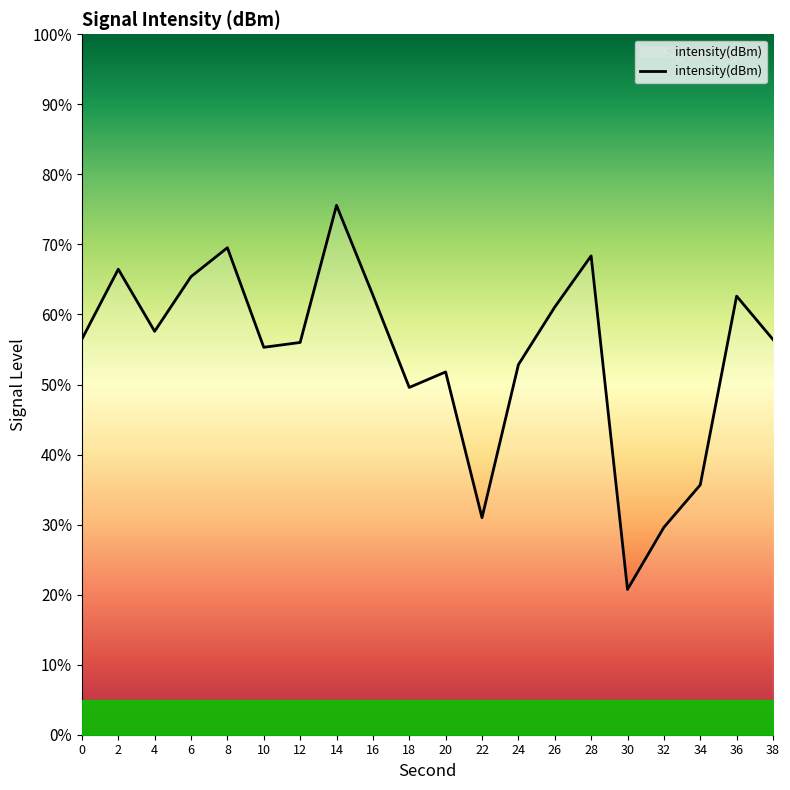

What is the maximum value shown in the chart?

75.6